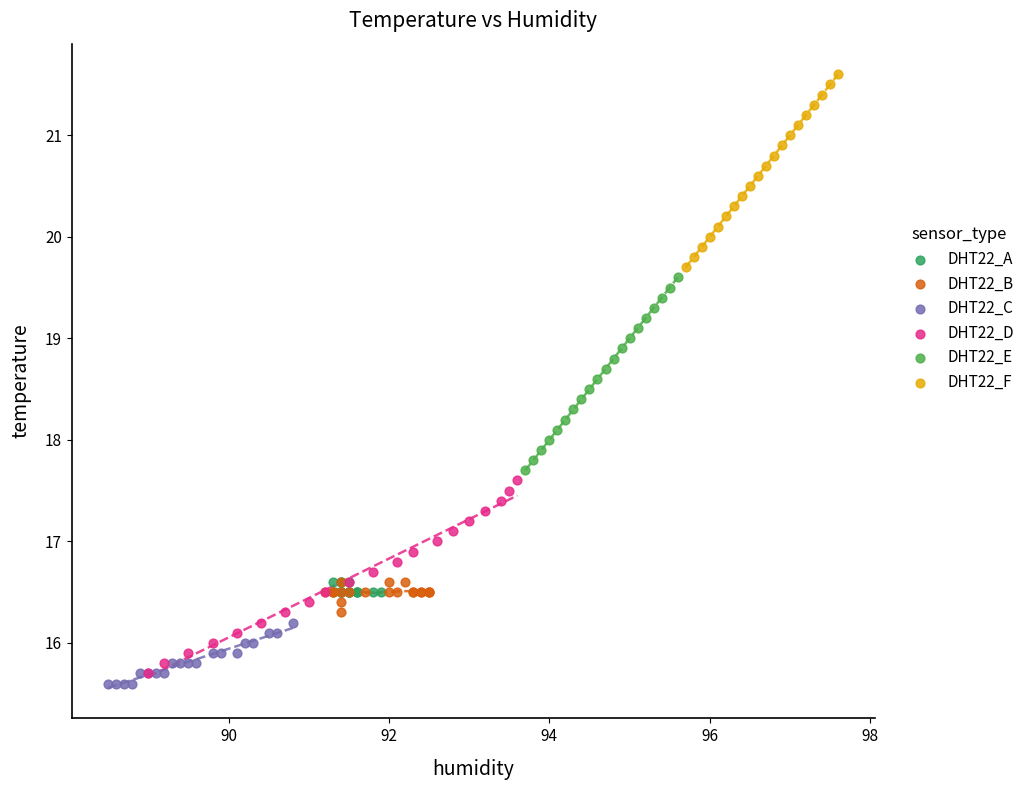

Which series contains the highest Y value?

DHT22_F